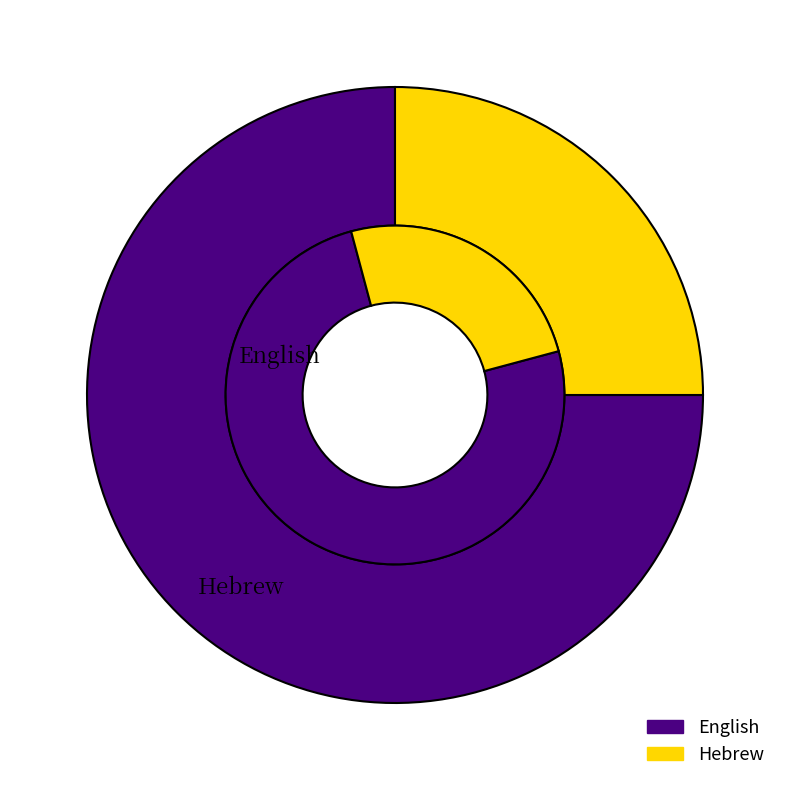

How many segments does this pie chart have?

2